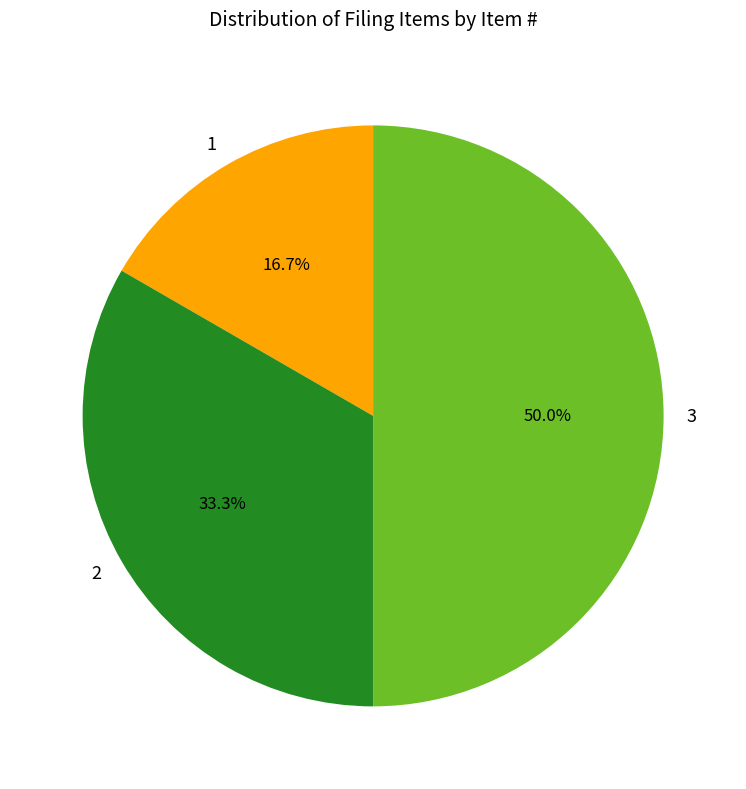

Which slice is the smallest?

1